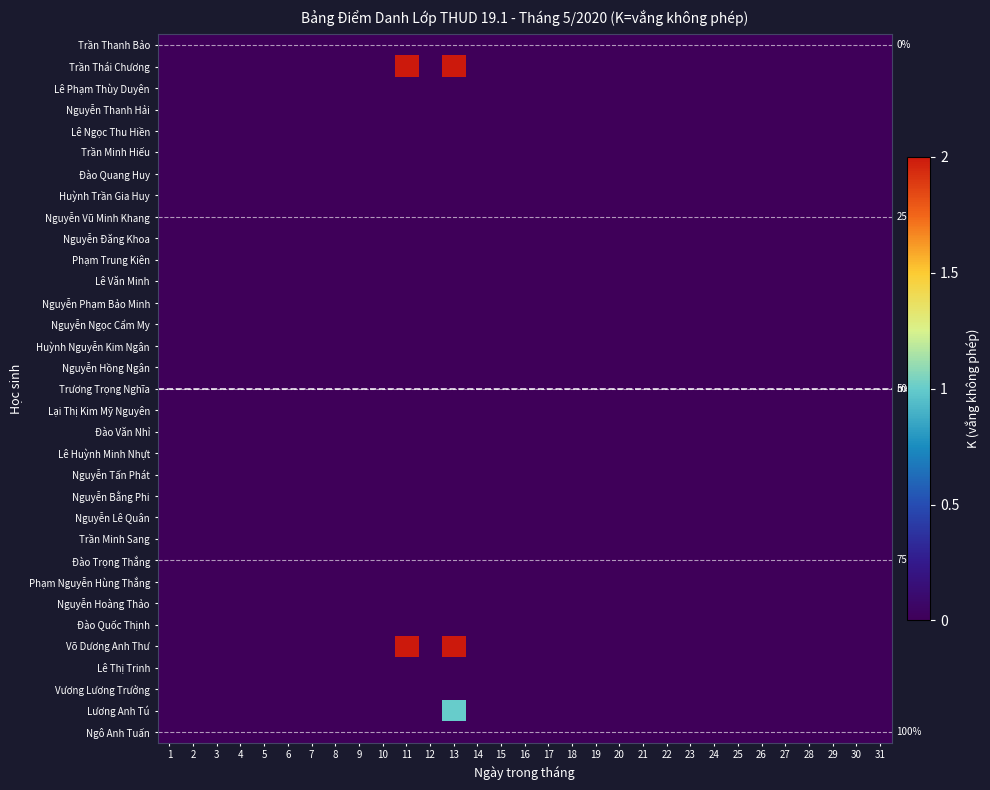

Which has a higher value, 12 or 27?

12